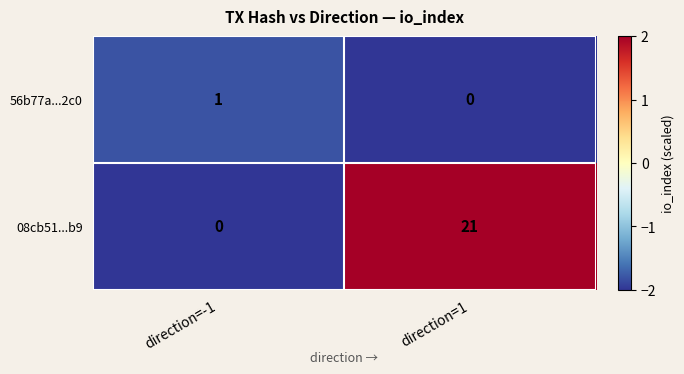

Between direction=-1 and direction=1, which series saw the biggest shift?

08cb51...b9